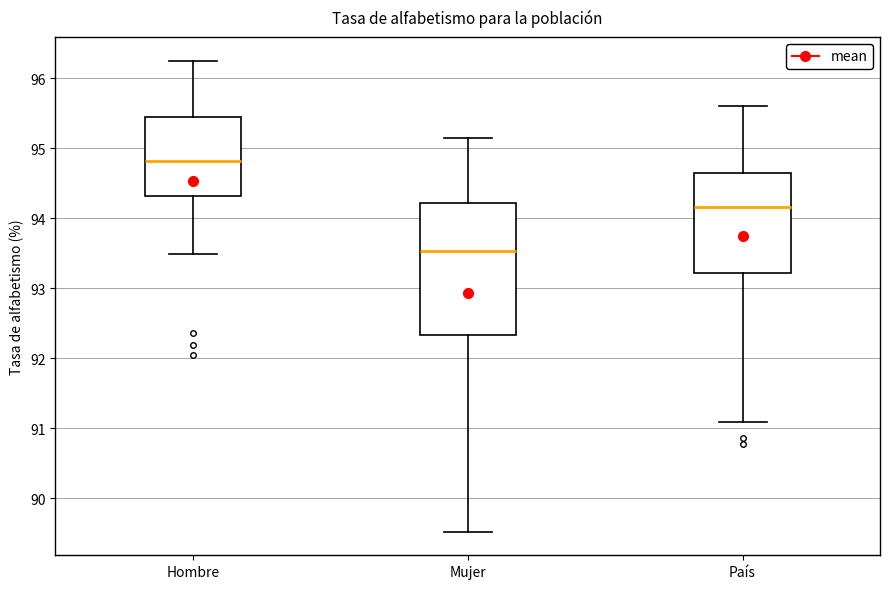

Where does the median line of the box for Mujer sit on the y-axis? The values are not printed on the chart, so give them approximately, as read against the axis.

93.5